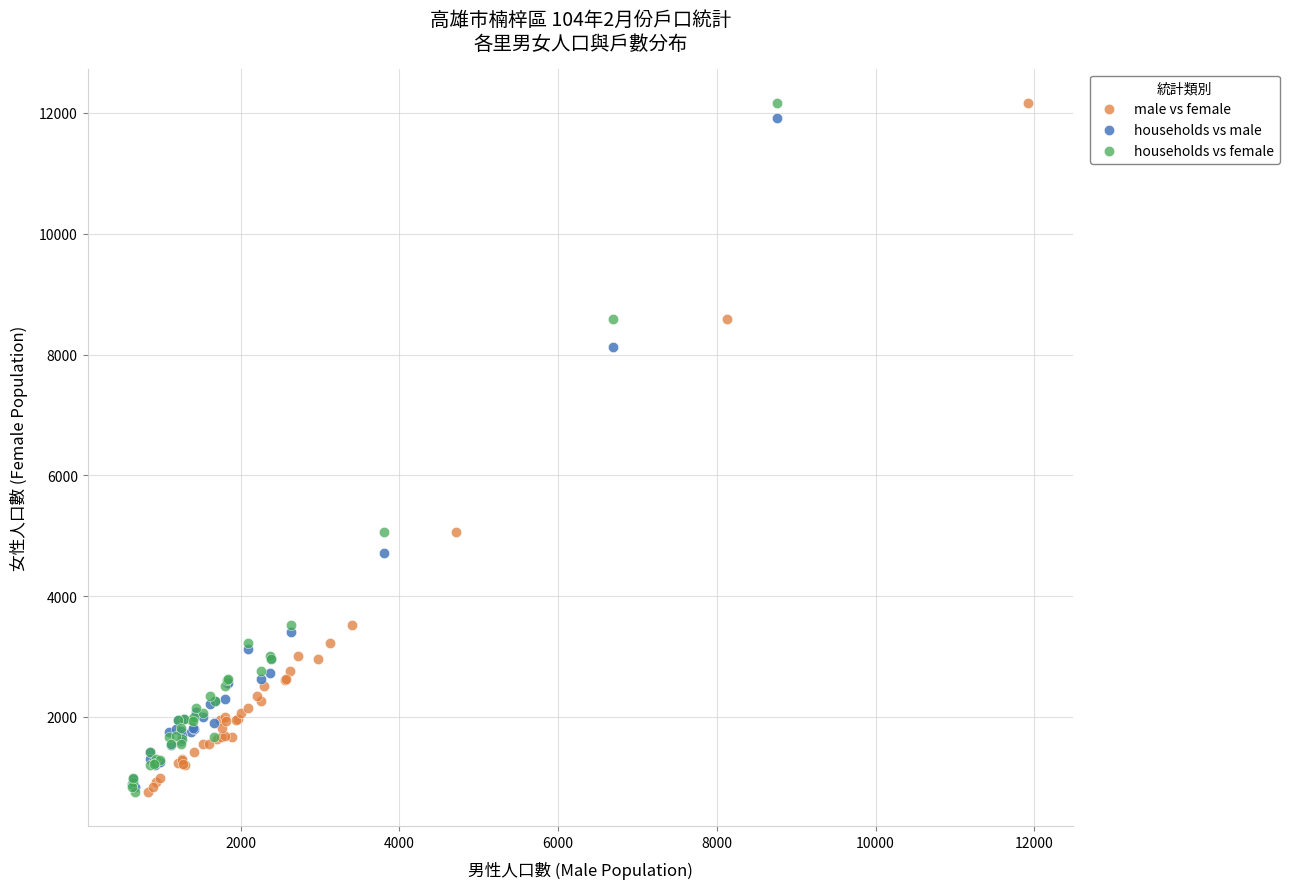

What are all the series names shown in the legend?

male vs female, households vs male, households vs female